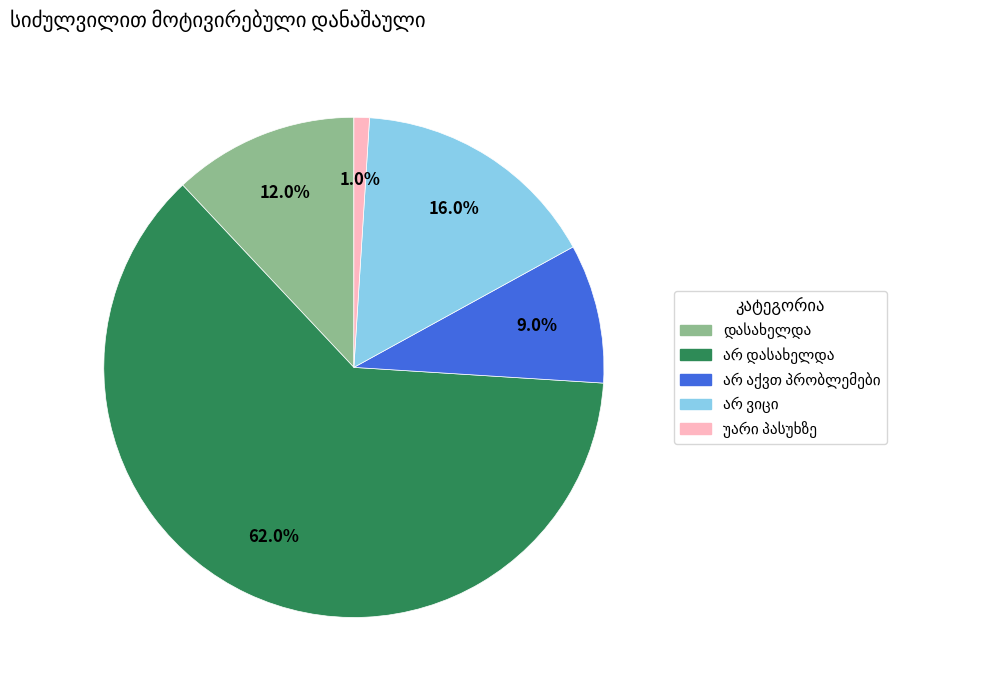

Does any single category account for the majority?

Yes